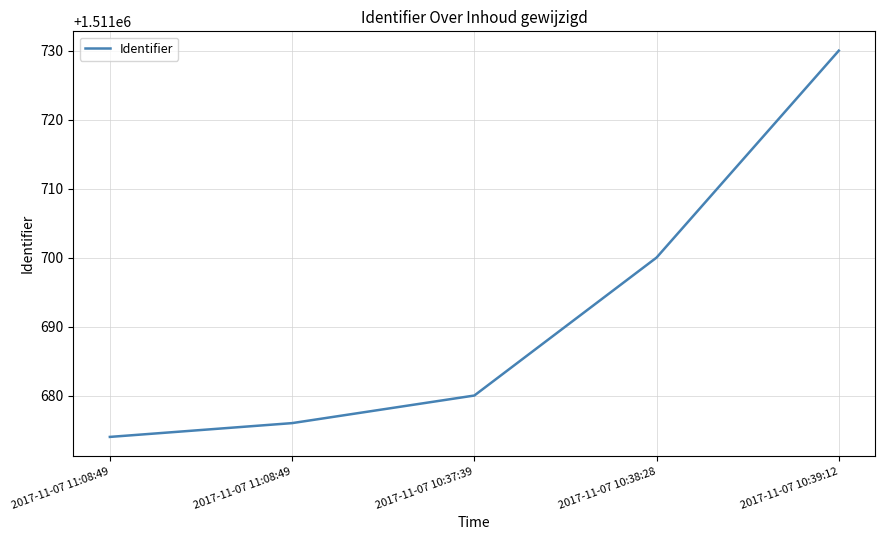

How many lines are shown in the chart?

1